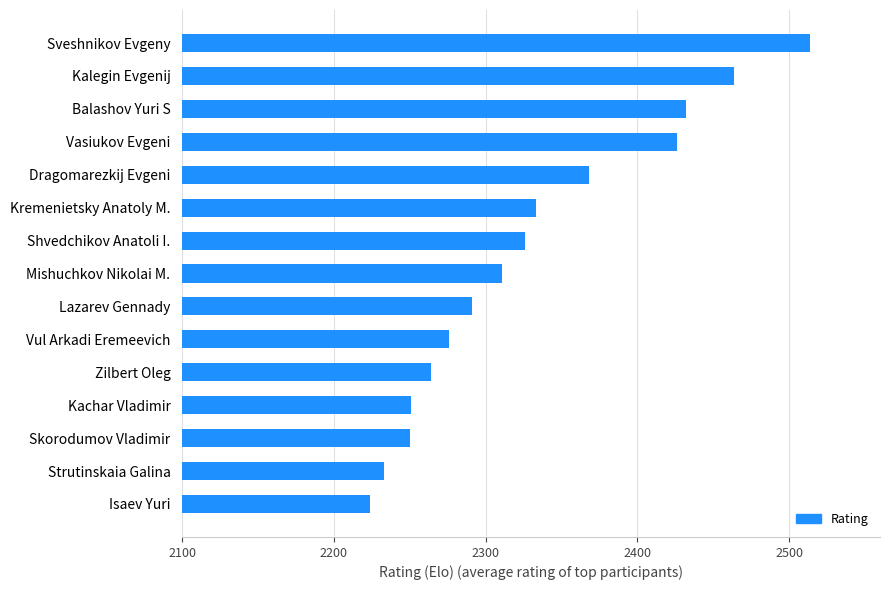

What is the sum of all values?

34963